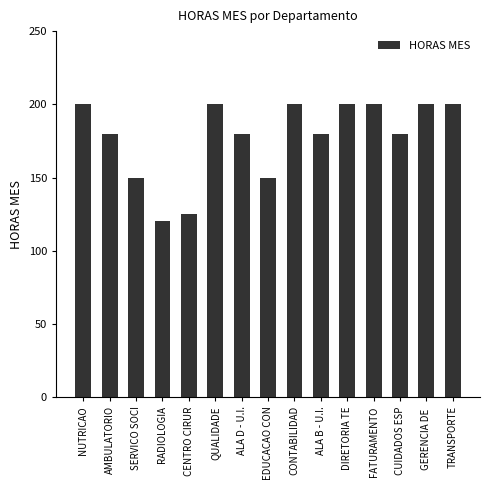

What is the change in value from CUIDADOS ESP to TRANSPORTE?

+20